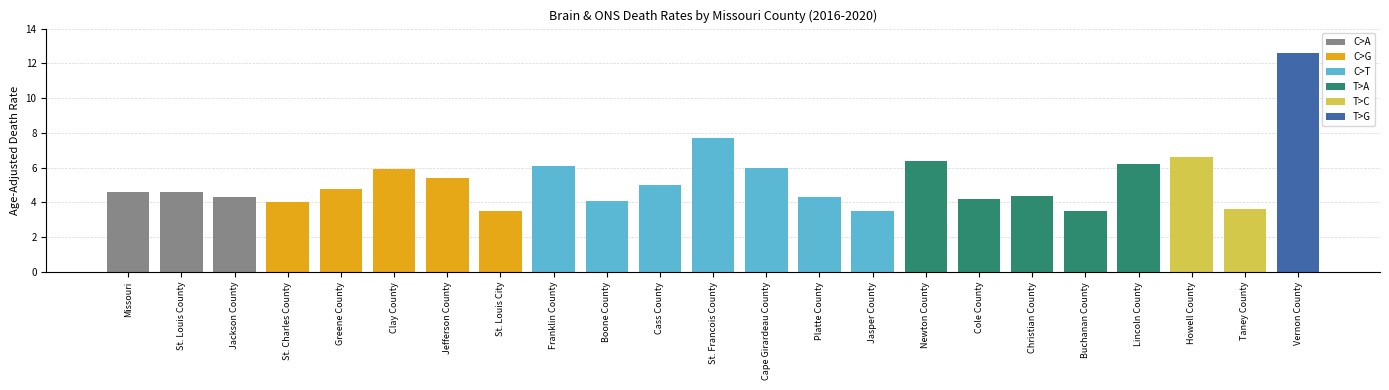

Does the chart contain stacked bars?

No